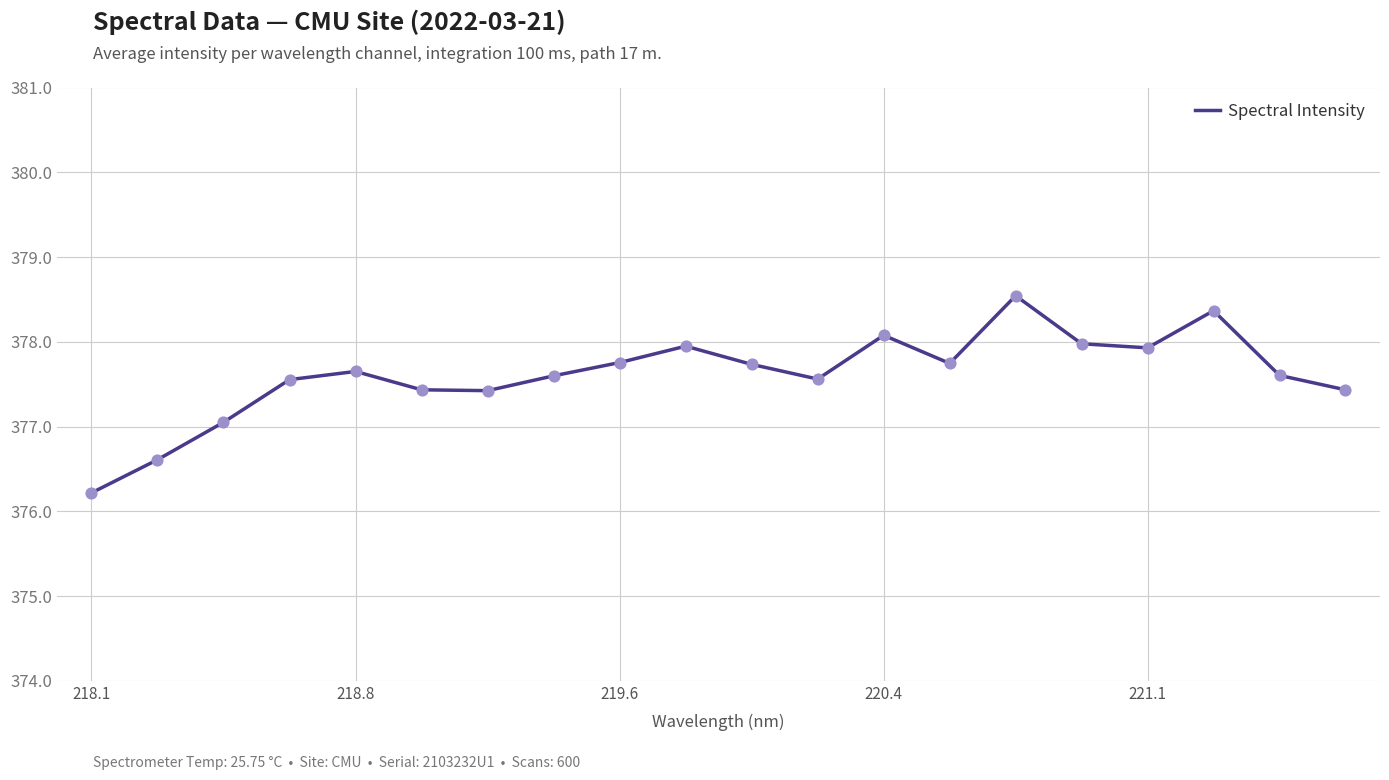

What is the greatest value displayed?

378.5